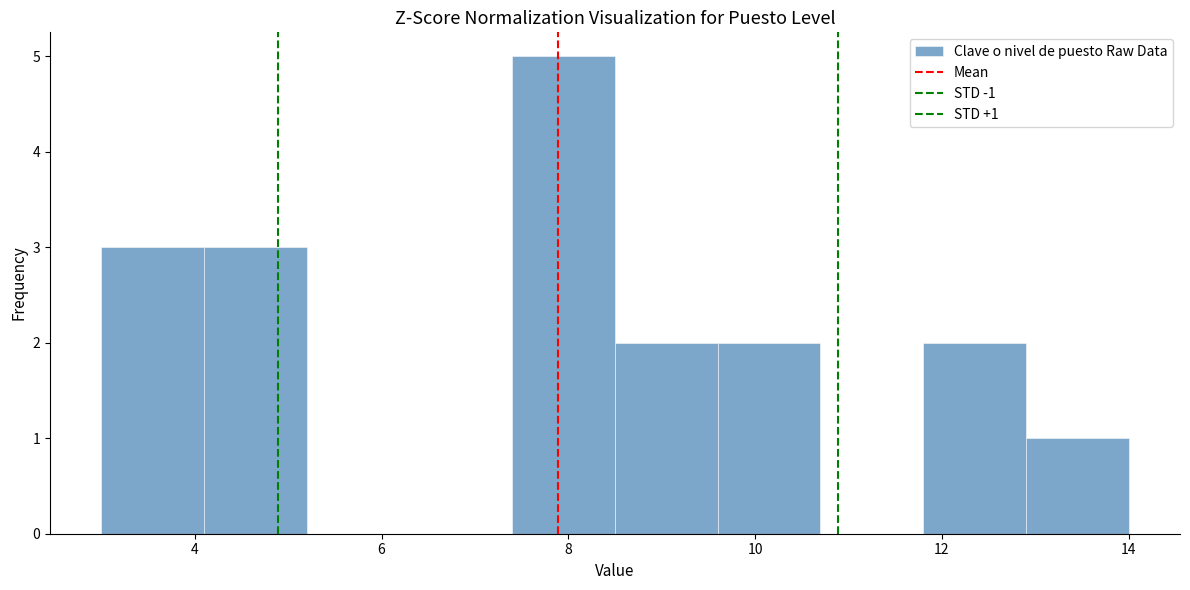

Which range on the x-axis has the tallest bar?

7.4 to 8.5